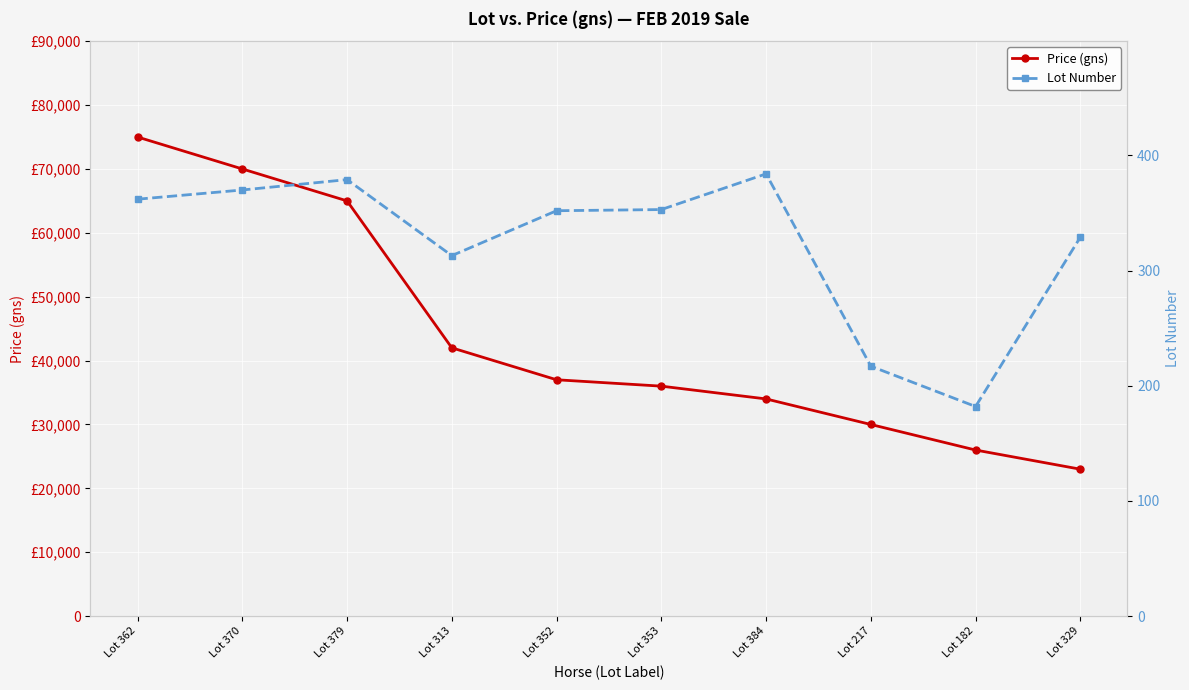

True or false: Lot Number and Price (gns) cross at least once.

False